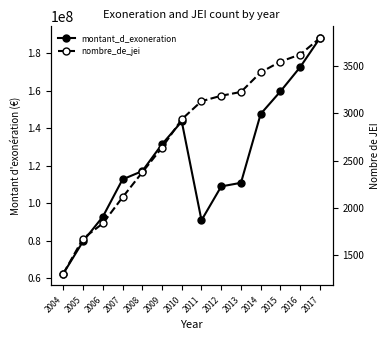

What is the value of the montant_d_exoneration point at the 8th from the left?

90796341